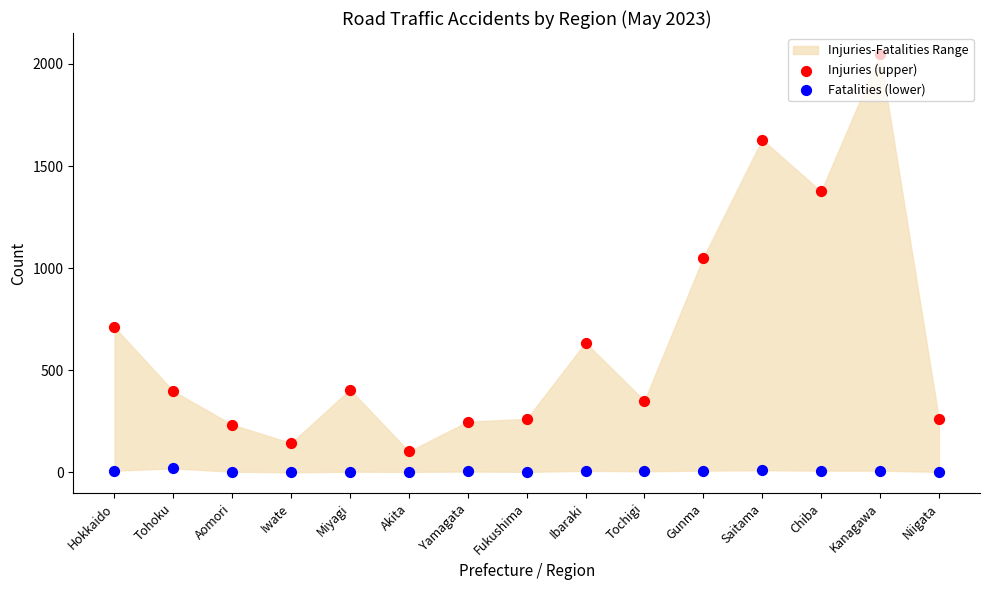

Is the value of Fatalities (lower) at Chiba greater than the value of Injuries (upper) at Kanagawa?

No